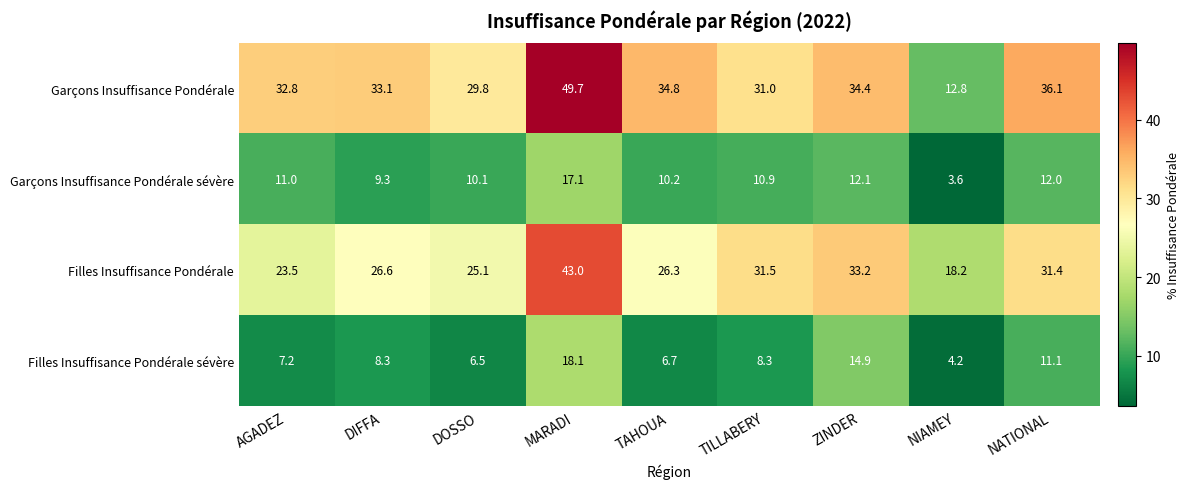

At which label is Garçons Insuffisance Pondérale closest to 31?

TILLABERY